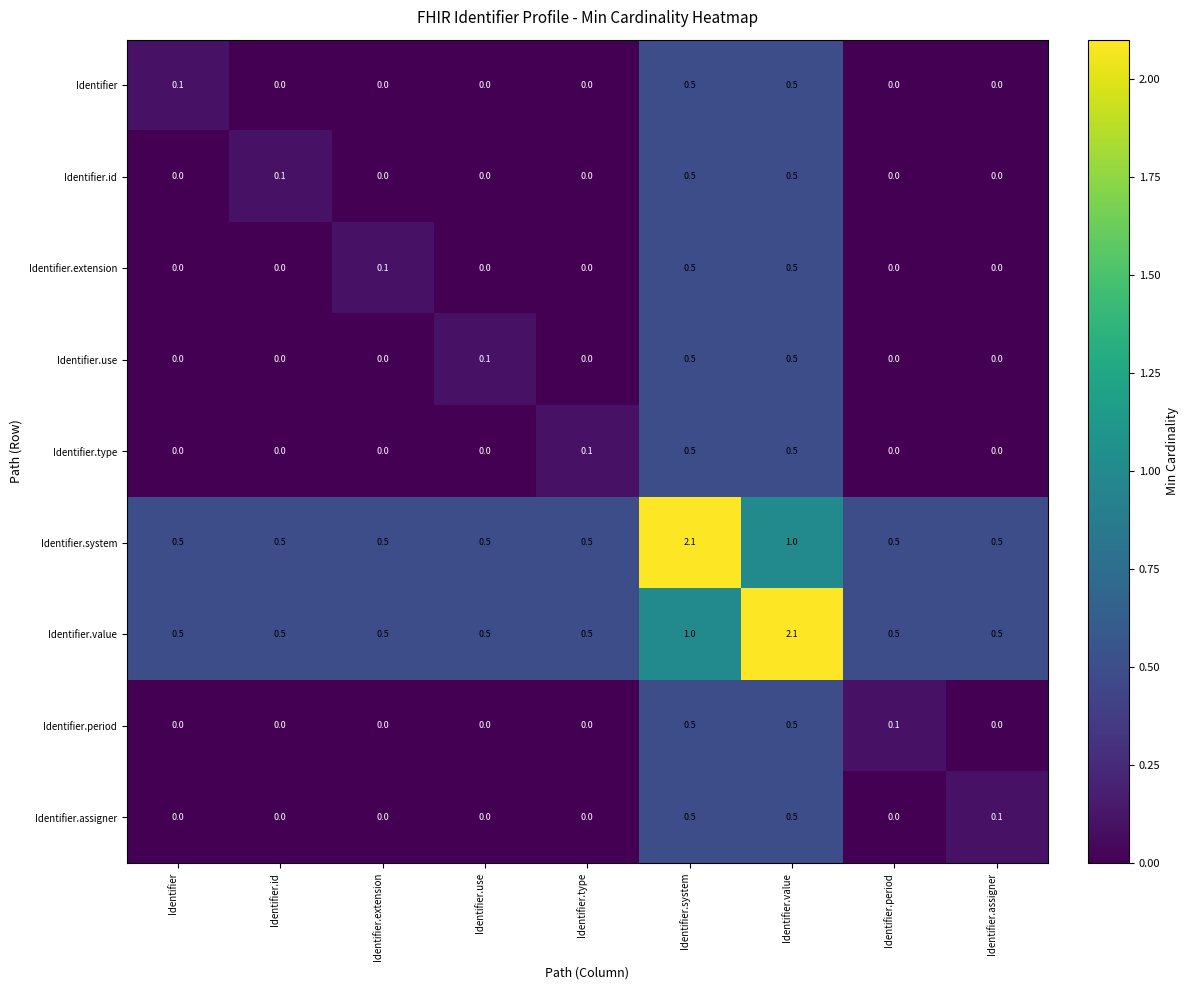

True or false: Identifier.system has a value of 3.1 at Identifier.system.

False